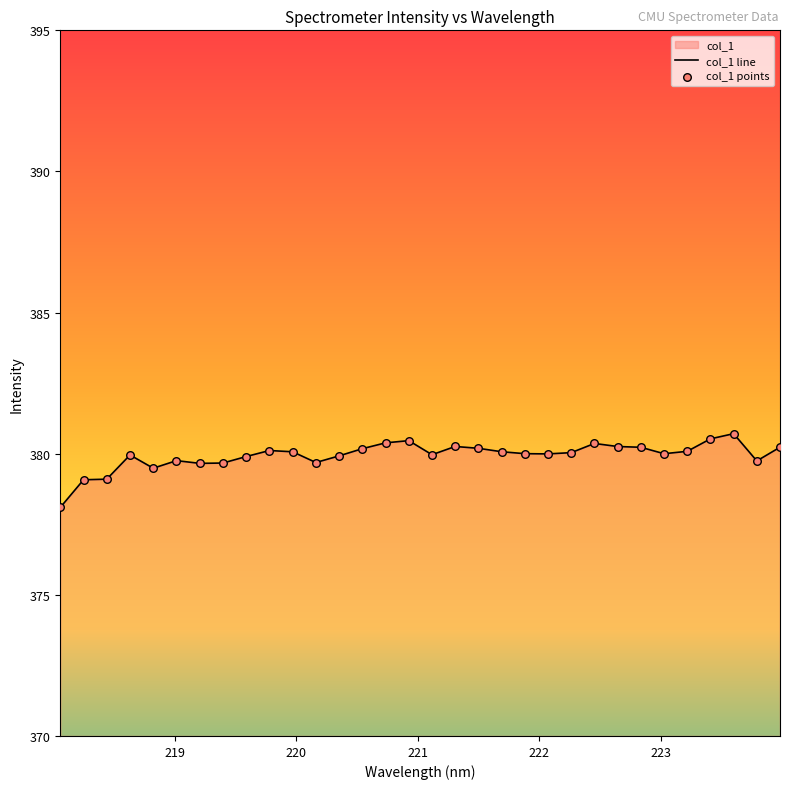

What is the change in value from 218.8244 to 222.263?

+0.6